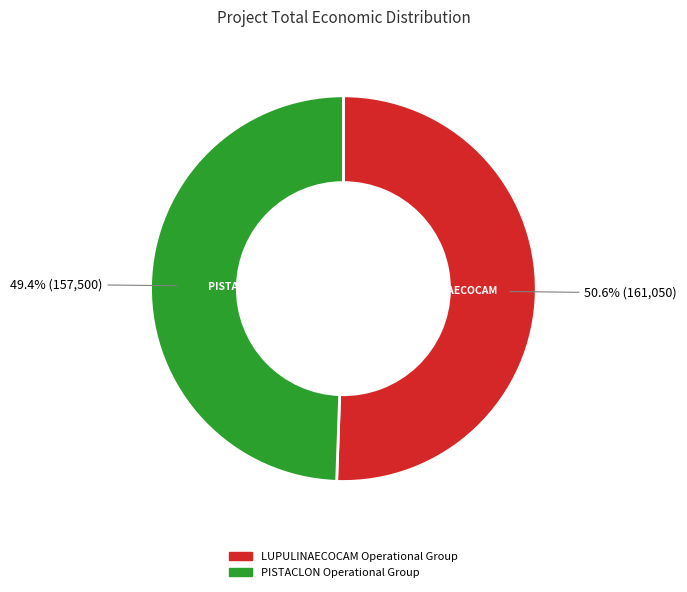

Approximately how many times larger is the value at PISTACLON Operational Group compared to LUPULINAECOCAM Operational Group?

1.0